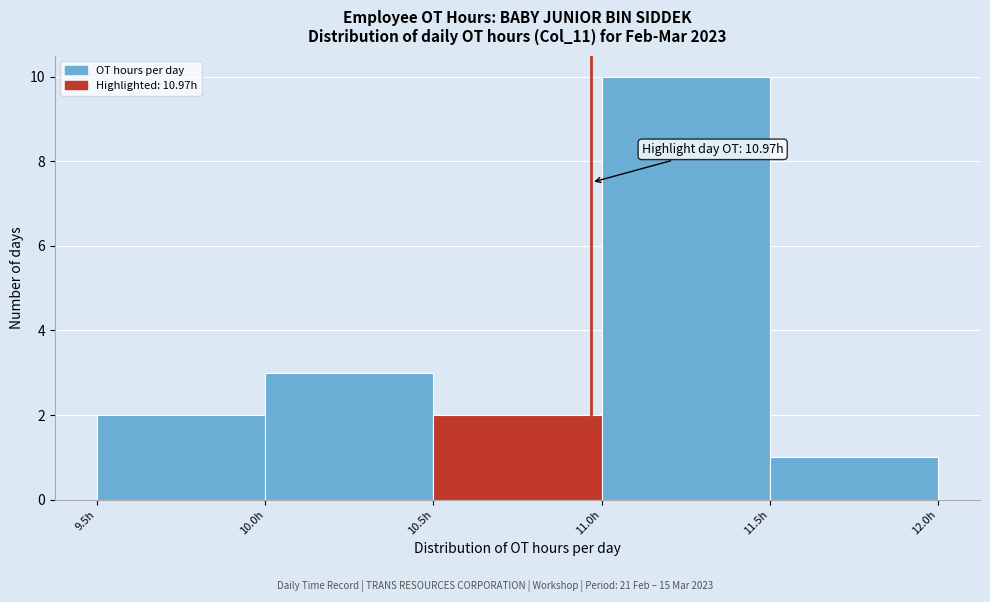

Over which range of the x-axis is the bar tallest?

11.0 to 11.5